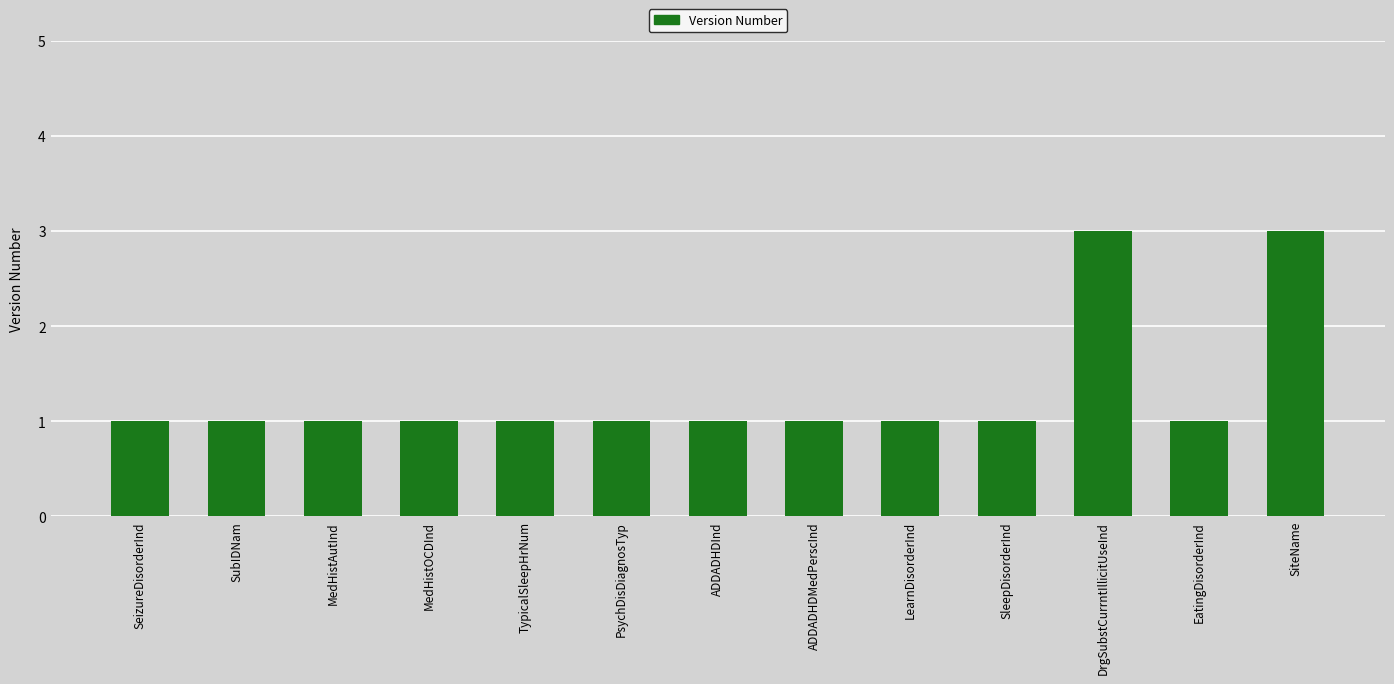

What is the change in value from PsychDisDiagnosTyp to SiteName?

+2